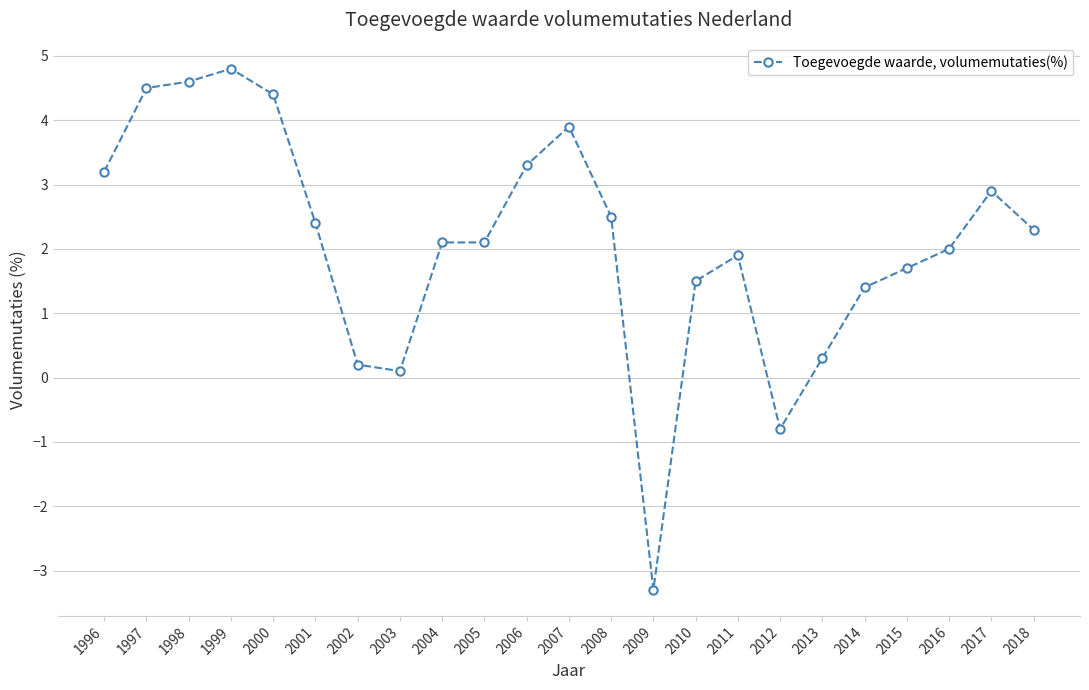

Count the number of data series in this chart.

1